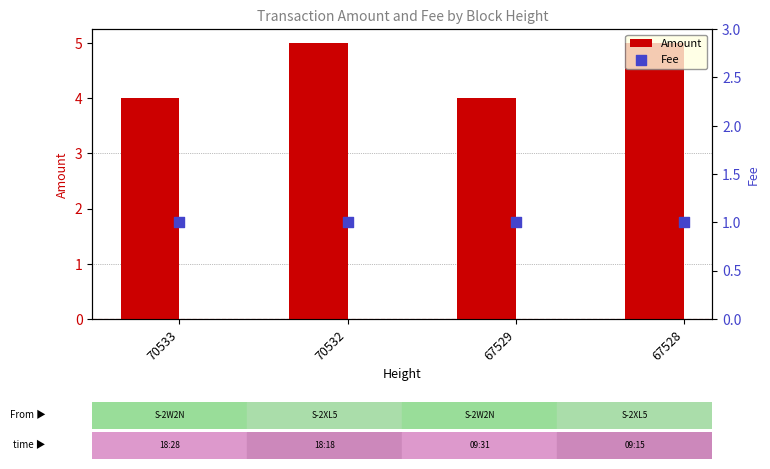

Is the value of Amount at 70533 greater than the value of Fee at 70533?

Yes